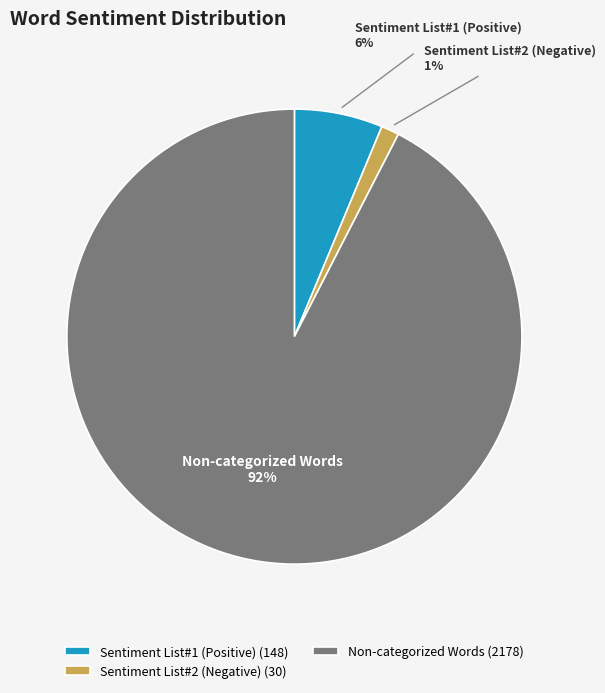

Is the sum of Non-categorized Words and Sentiment List#1 (Positive) greater than half?

Yes